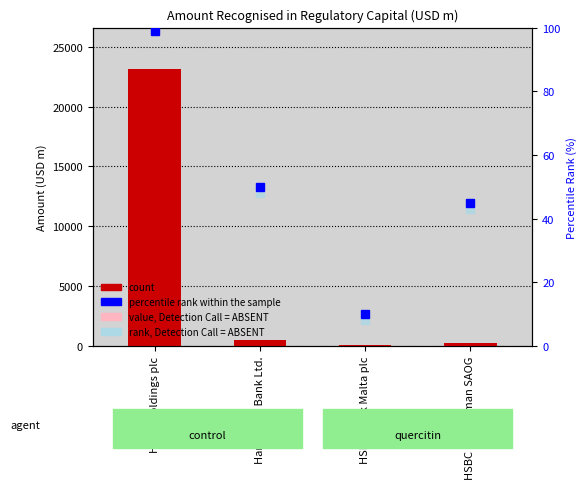

Rank the series by their maximum value, from highest to lowest.

count, percentile rank within the sample